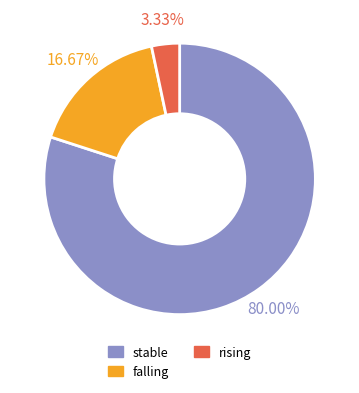

Which category has the smallest portion of the pie?

rising